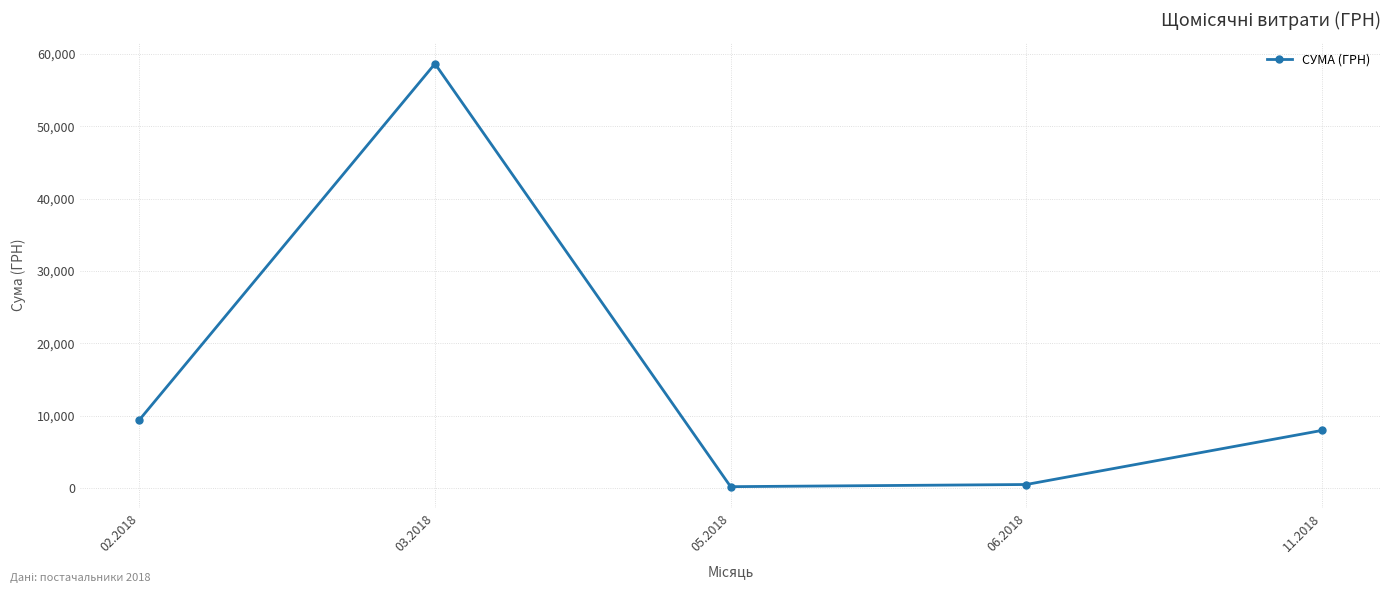

How many points are higher than both their immediate neighbors (excluding endpoints)?

1